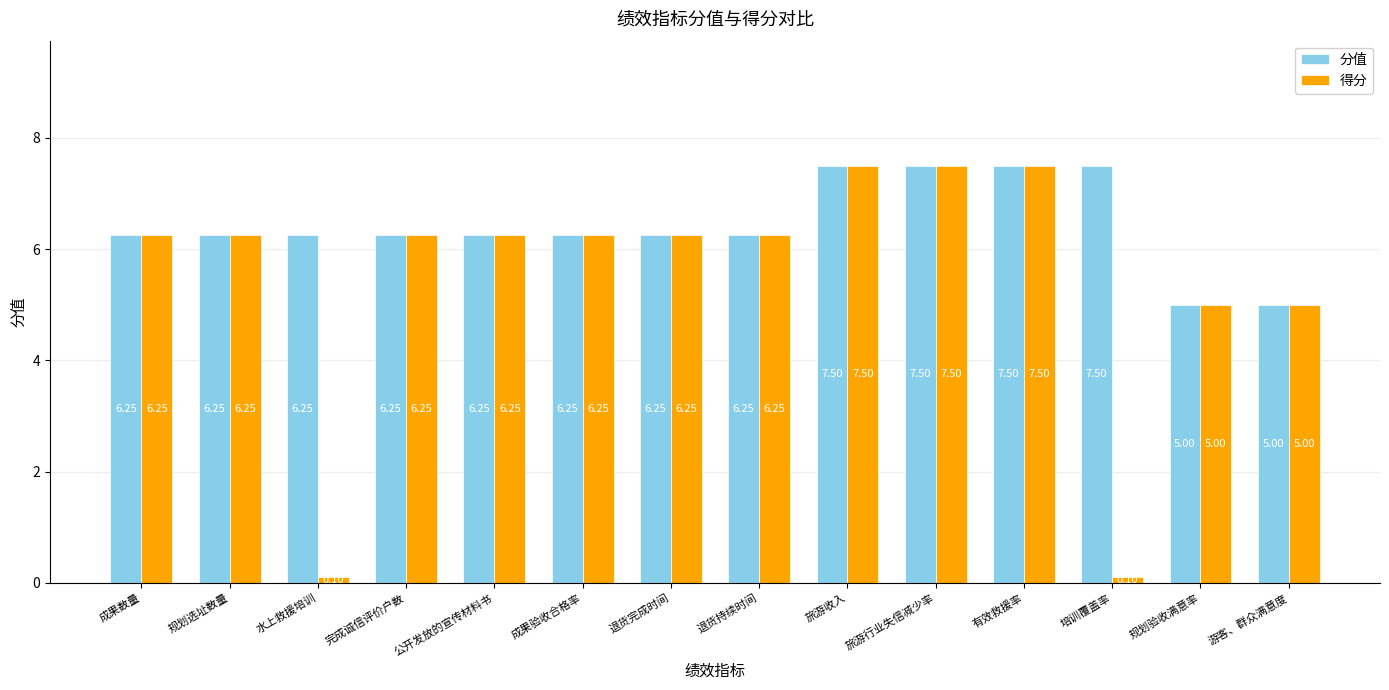

At which label does 得分 first exceed 6?

成果数量